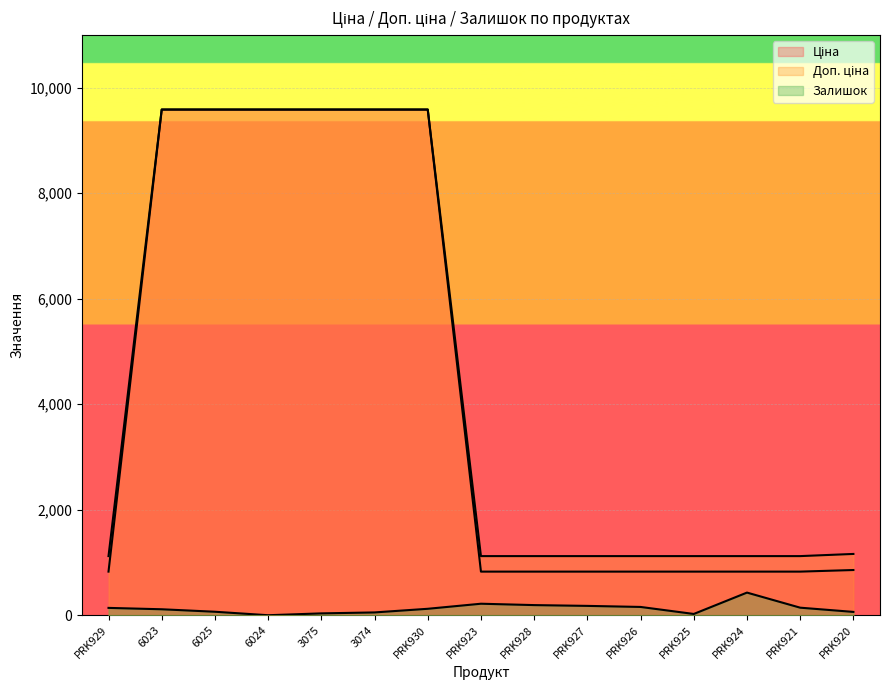

True or false: Залишок and Ціна cross at least once.

False